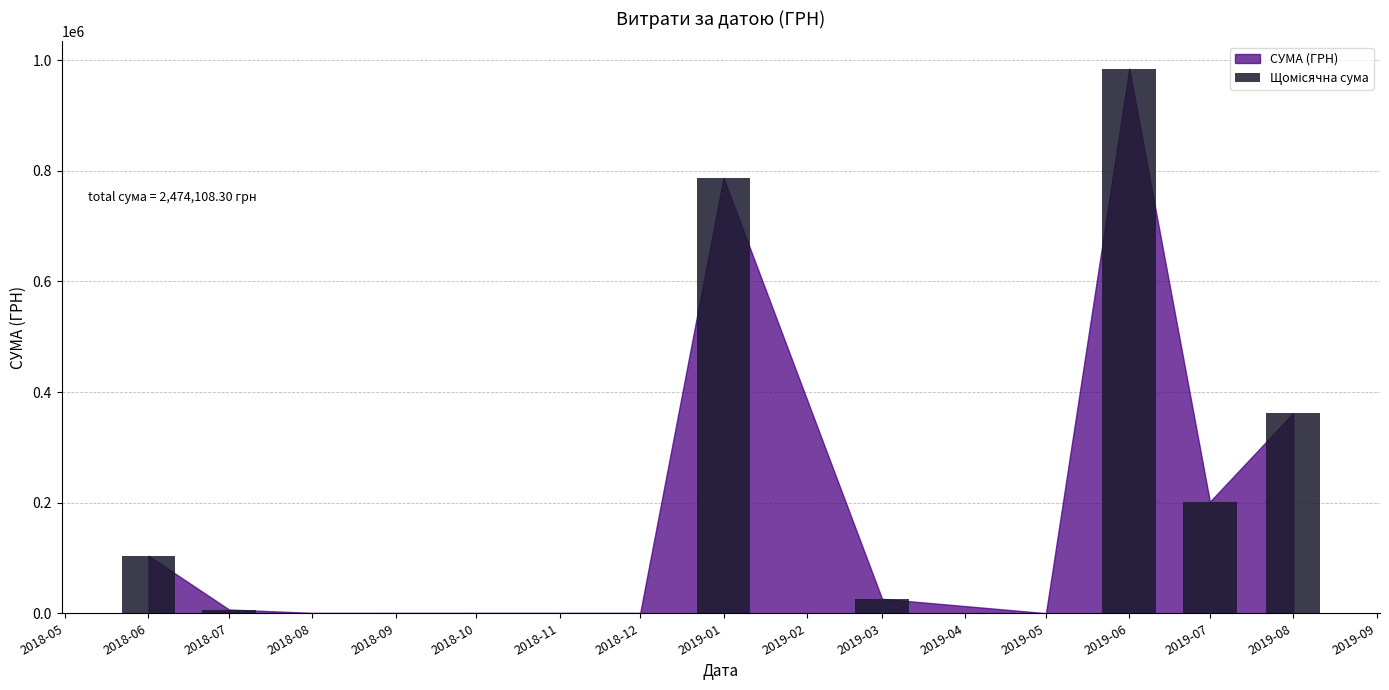

What is the sum of all values?

2474108.3